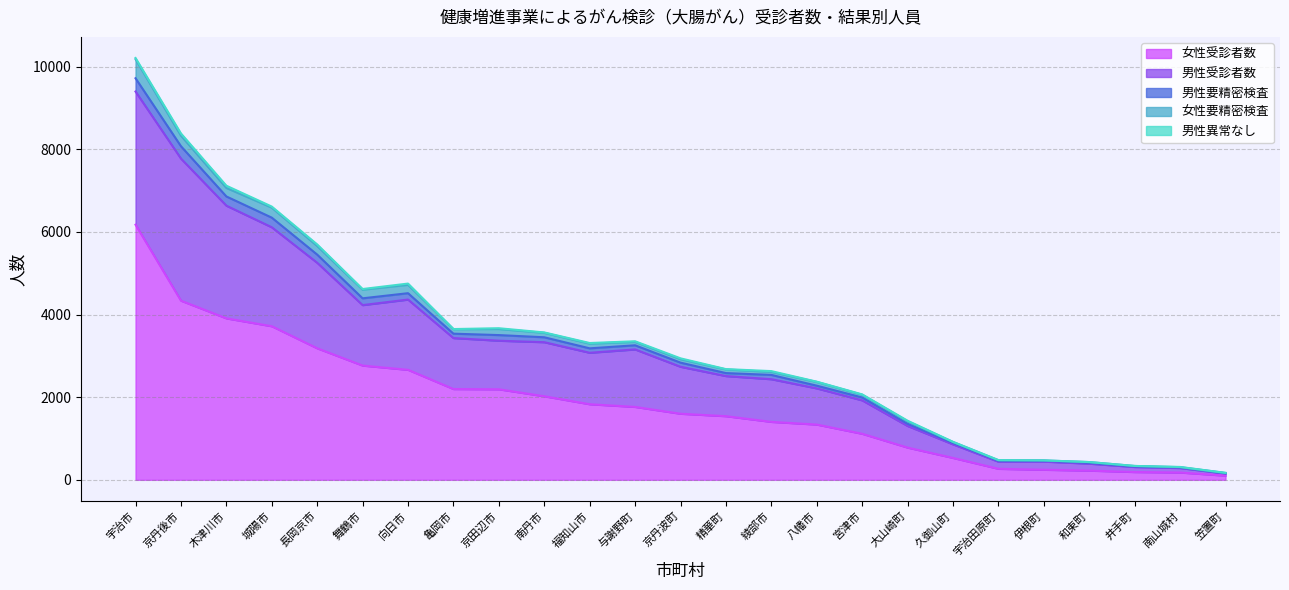

What is the maximum value shown in the chart?

6176